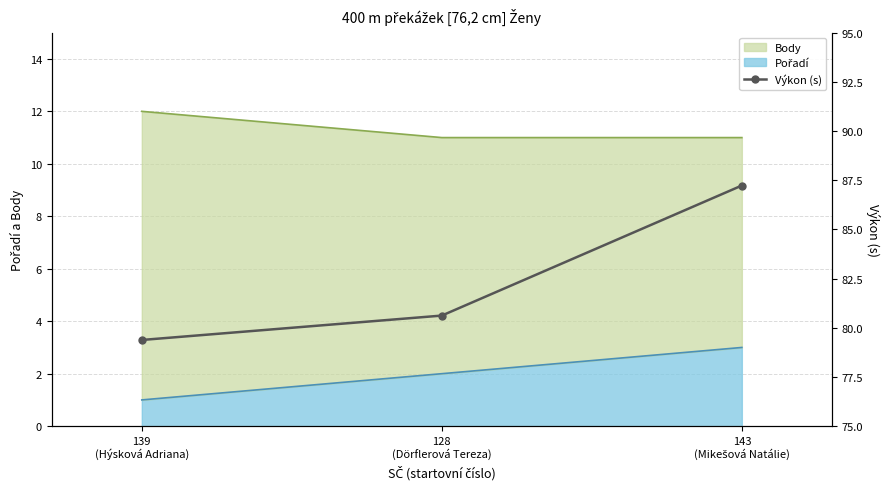

Which label corresponds to the largest value in the chart?

143
(Mikešová Natálie)